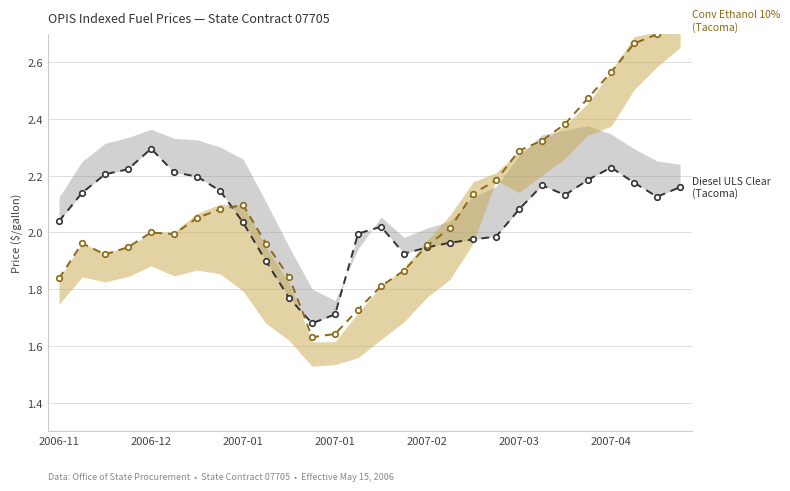

Between which two adjacent categories do Diesel ULS Clear (Tacoma) and Conv Ethanol 10% (Tacoma) first intersect?

7 and 8